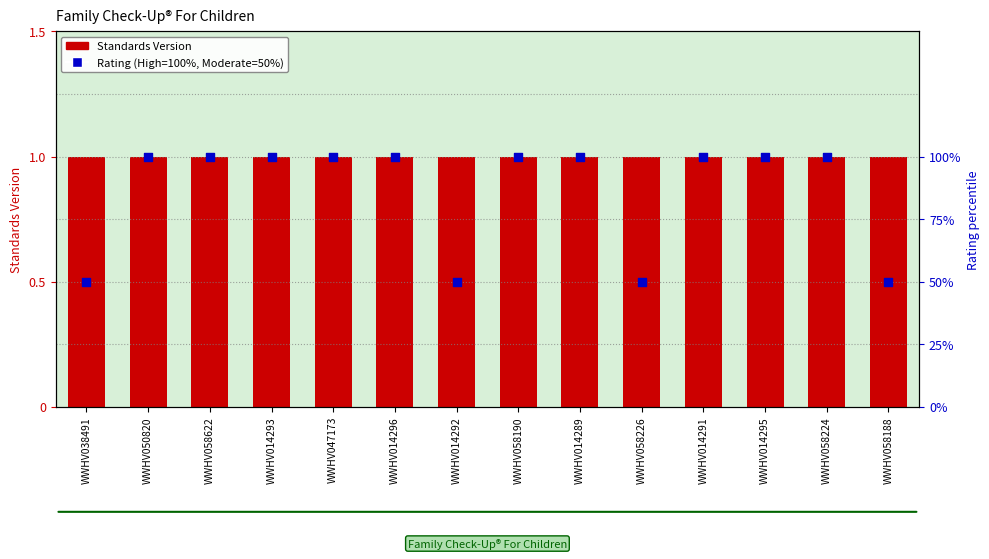

Is the value of Rating (High=100%, Moderate=50%) at WWHV058224 greater than the value of Standards Version at WWHV058190?

Yes